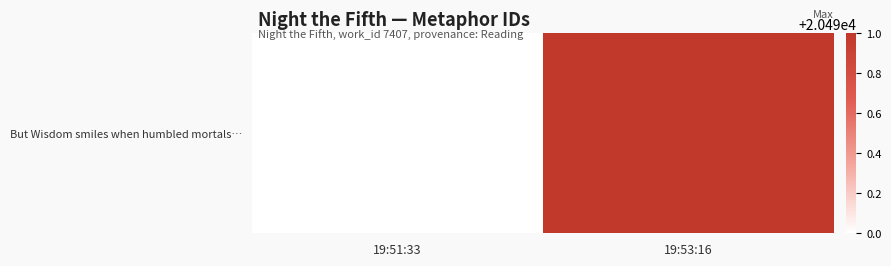

List the labels in order of value, smallest first.

19:51:33, 19:53:16